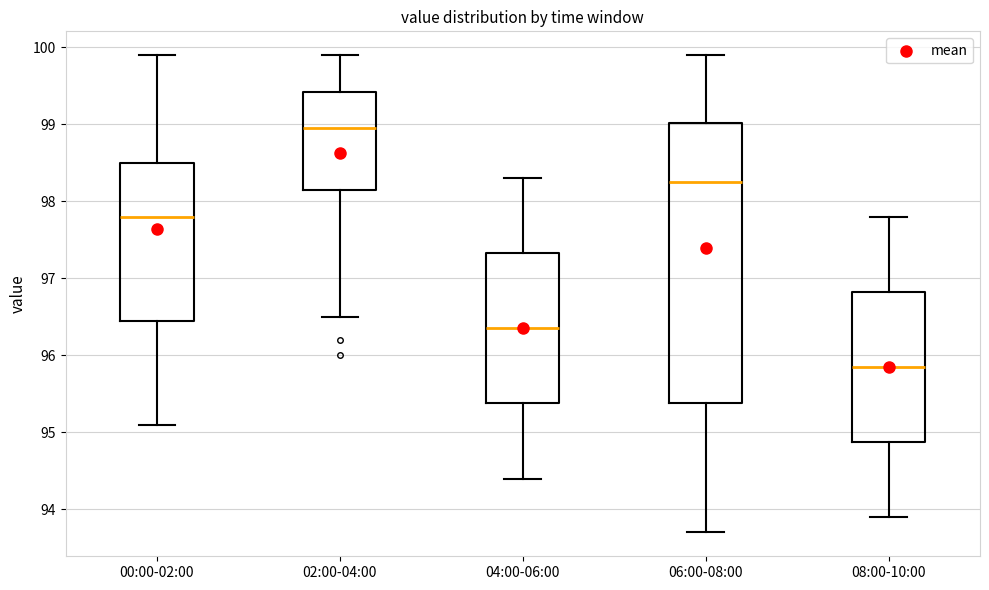

Which box's median line is the highest?

02:00-04:00